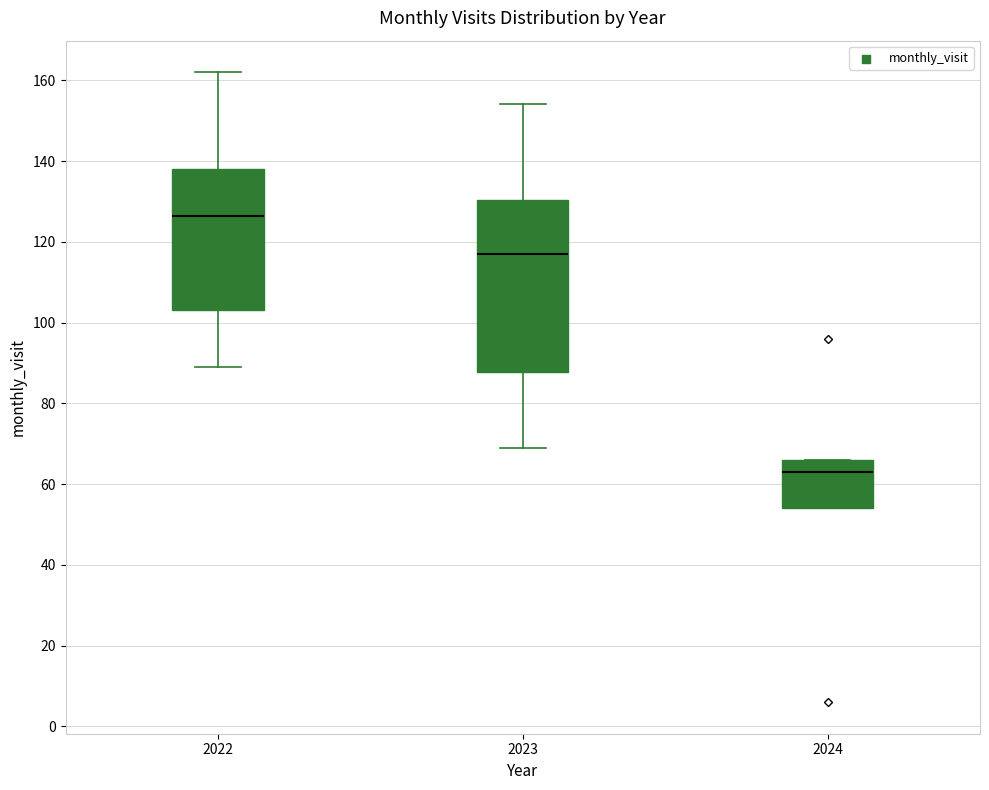

Which box is the tallest, from its lower edge to its upper edge?

2023